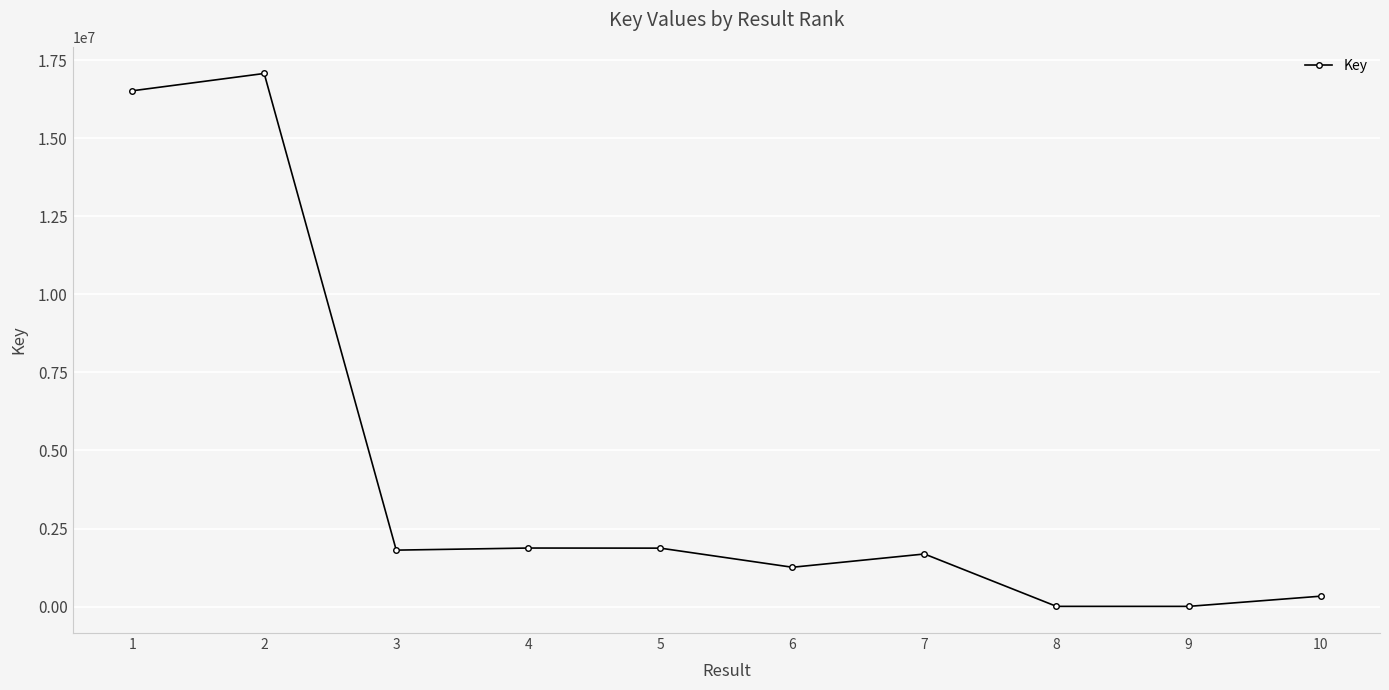

Approximately how many times larger is the value at 7 compared to 9?

242.4